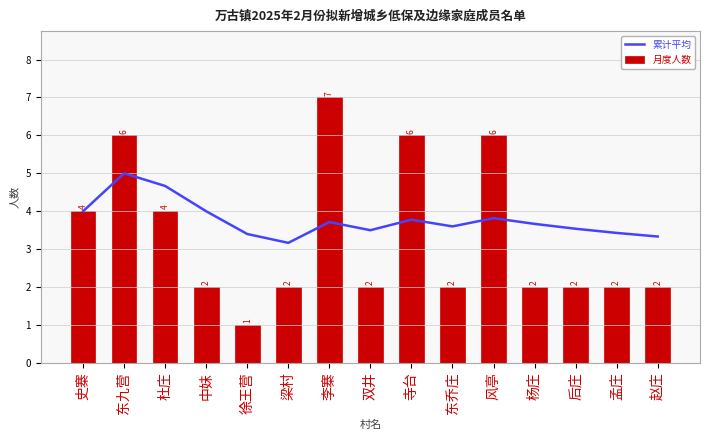

What is the difference between the 月度人数 values at 后庄 and 风亭?

4